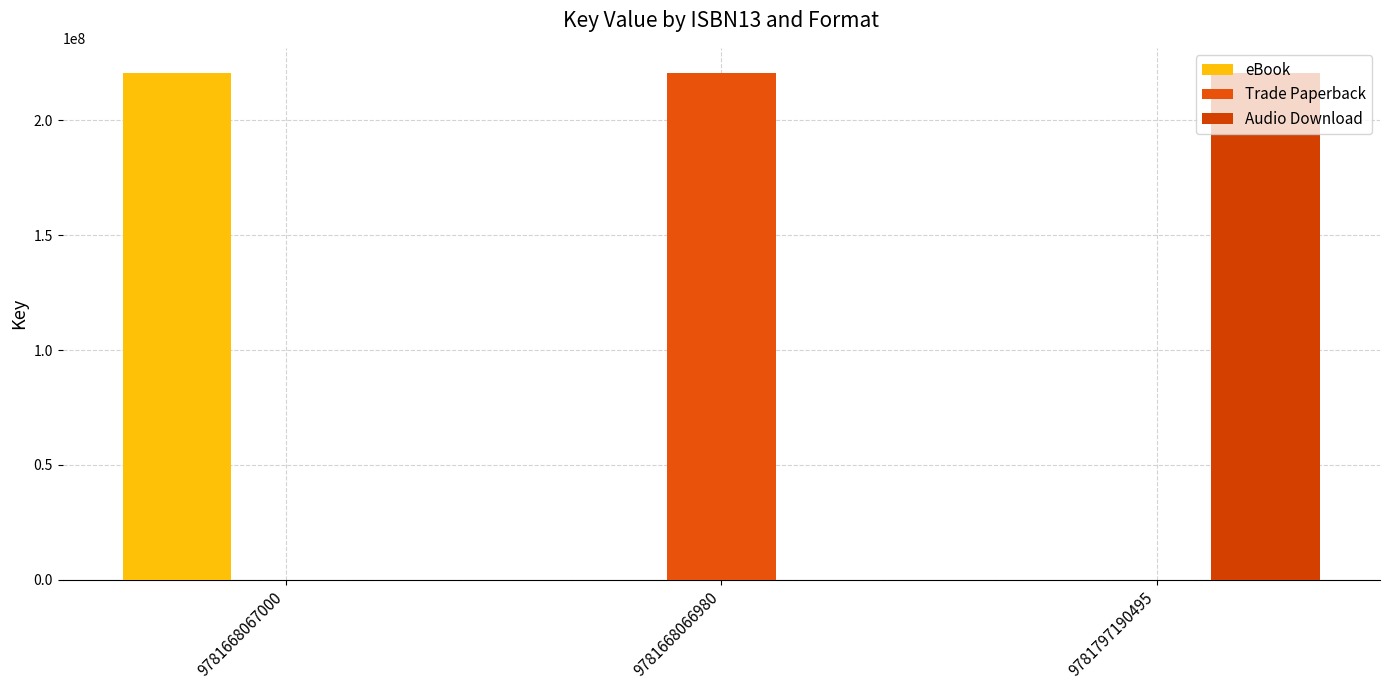

Reading left to right, what are all the values shown in this chart?

eBook: 9781668067000=220553265	9781668066980=0	9781797190495=0
Trade Paperback: 9781668067000=0	9781668066980=220553265	9781797190495=0
Audio Download: 9781668067000=0	9781668066980=0	9781797190495=220553265